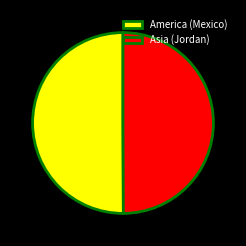

Combined, do America (Mexico) and Asia (Jordan) account for over 50%?

Yes